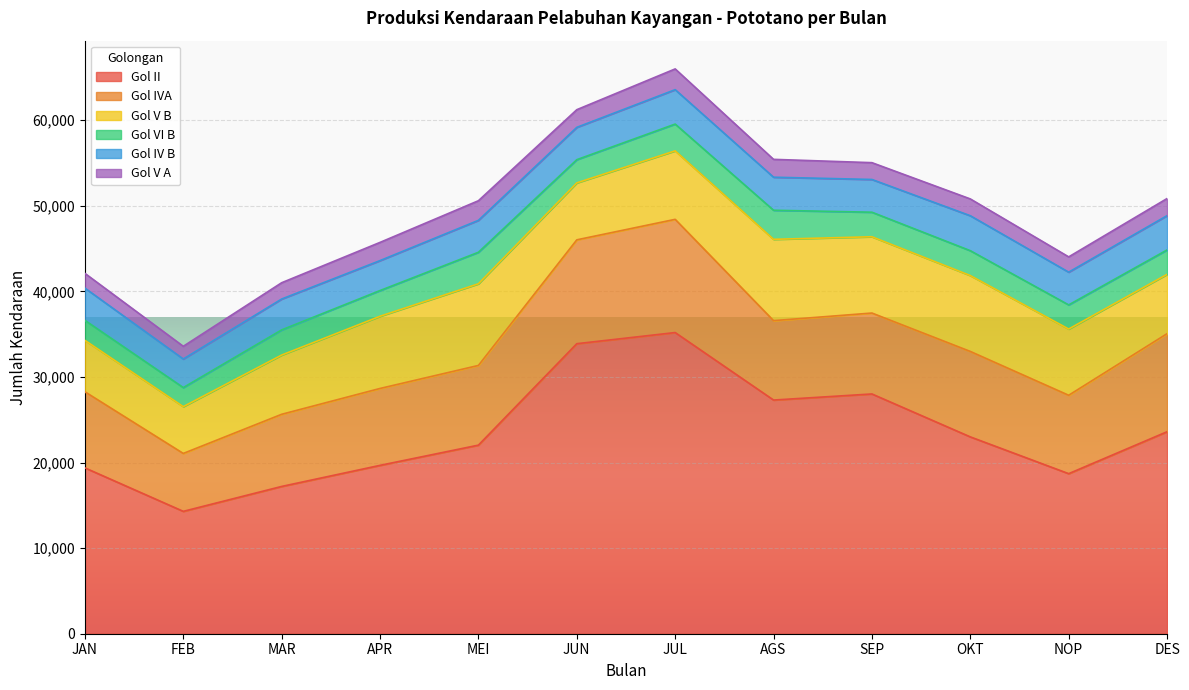

What is the spread (max minus min) of values at AGS?

25212